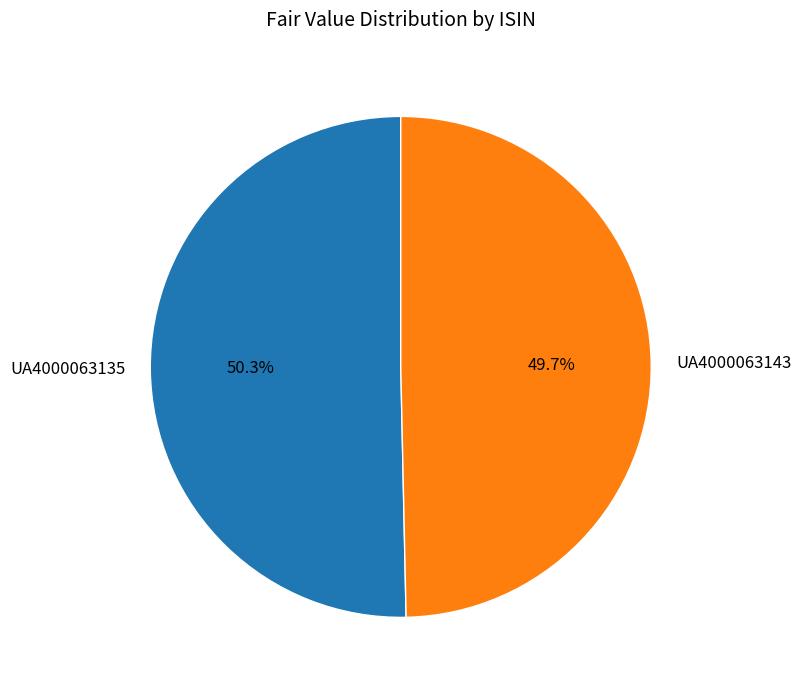

To the nearest percent, what percentage of the pie is UA4000063135?

50%